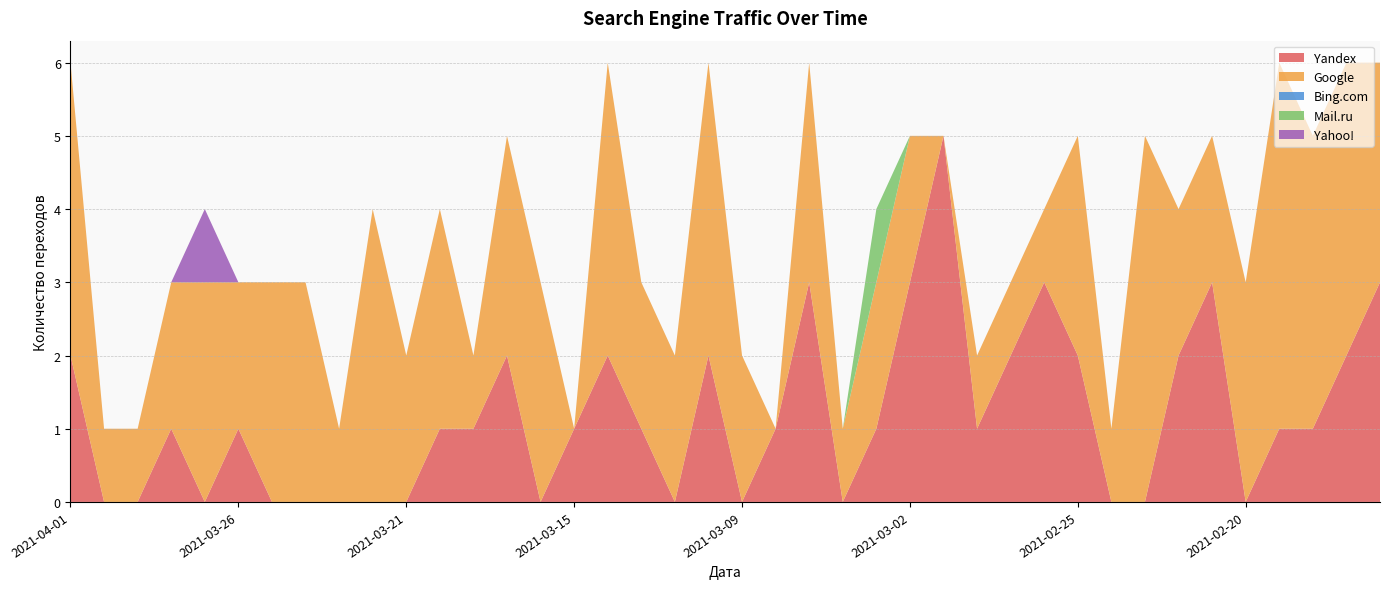

Reading left to right, extract all data points from this chart.

Yandex: 2021-04-01=2	2021-03-31=0	2021-03-30=0	2021-03-29=1	2021-03-28=0	2021-03-26=1	2021-03-25=0	2021-03-24=0	2021-03-23=0	2021-03-22=0	2021-03-21=0	2021-03-20=1	2021-03-19=1	2021-03-17=2	2021-03-16=0	2021-03-15=1	2021-03-13=2	2021-03-12=1	2021-03-11=0	2021-03-10=2	2021-03-09=0	2021-03-07=1	2021-03-05=3	2021-03-04=0	2021-03-03=1	2021-03-02=3	2021-03-01=5	2021-02-28=1	2021-02-27=2	2021-02-26=3	2021-02-25=2	2021-02-24=0	2021-02-23=0	2021-02-22=2	2021-02-21=3	2021-02-20=0	2021-02-19=1	2021-02-18=1	2021-02-17=2	2021-02-16=3
Google: 2021-04-01=4	2021-03-31=1	2021-03-30=1	2021-03-29=2	2021-03-28=3	2021-03-26=2	2021-03-25=3	2021-03-24=3	2021-03-23=1	2021-03-22=4	2021-03-21=2	2021-03-20=3	2021-03-19=1	2021-03-17=3	2021-03-16=3	2021-03-15=0	2021-03-13=4	2021-03-12=2	2021-03-11=2	2021-03-10=4	2021-03-09=2	2021-03-07=0	2021-03-05=3	2021-03-04=1	2021-03-03=2	2021-03-02=2	2021-03-01=0	2021-02-28=1	2021-02-27=1	2021-02-26=1	2021-02-25=3	2021-02-24=1	2021-02-23=5	2021-02-22=2	2021-02-21=2	2021-02-20=3	2021-02-19=5	2021-02-18=4	2021-02-17=4	2021-02-16=3
Bing.com: 2021-04-01=0	2021-03-31=0	2021-03-30=0	2021-03-29=0	2021-03-28=0	2021-03-26=0	2021-03-25=0	2021-03-24=0	2021-03-23=0	2021-03-22=0	2021-03-21=0	2021-03-20=0	2021-03-19=0	2021-03-17=0	2021-03-16=0	2021-03-15=0	2021-03-13=0	2021-03-12=0	2021-03-11=0	2021-03-10=0	2021-03-09=0	2021-03-07=0	2021-03-05=0	2021-03-04=0	2021-03-03=0	2021-03-02=0	2021-03-01=0	2021-02-28=0	2021-02-27=0	2021-02-26=0	2021-02-25=0	2021-02-24=0	2021-02-23=0	2021-02-22=0	2021-02-21=0	2021-02-20=0	2021-02-19=0	2021-02-18=0	2021-02-17=0	2021-02-16=0
Mail.ru: 2021-04-01=0	2021-03-31=0	2021-03-30=0	2021-03-29=0	2021-03-28=0	2021-03-26=0	2021-03-25=0	2021-03-24=0	2021-03-23=0	2021-03-22=0	2021-03-21=0	2021-03-20=0	2021-03-19=0	2021-03-17=0	2021-03-16=0	2021-03-15=0	2021-03-13=0	2021-03-12=0	2021-03-11=0	2021-03-10=0	2021-03-09=0	2021-03-07=0	2021-03-05=0	2021-03-04=0	2021-03-03=1	2021-03-02=0	2021-03-01=0	2021-02-28=0	2021-02-27=0	2021-02-26=0	2021-02-25=0	2021-02-24=0	2021-02-23=0	2021-02-22=0	2021-02-21=0	2021-02-20=0	2021-02-19=0	2021-02-18=0	2021-02-17=0	2021-02-16=0
Yahoo!: 2021-04-01=0	2021-03-31=0	2021-03-30=0	2021-03-29=0	2021-03-28=1	2021-03-26=0	2021-03-25=0	2021-03-24=0	2021-03-23=0	2021-03-22=0	2021-03-21=0	2021-03-20=0	2021-03-19=0	2021-03-17=0	2021-03-16=0	2021-03-15=0	2021-03-13=0	2021-03-12=0	2021-03-11=0	2021-03-10=0	2021-03-09=0	2021-03-07=0	2021-03-05=0	2021-03-04=0	2021-03-03=0	2021-03-02=0	2021-03-01=0	2021-02-28=0	2021-02-27=0	2021-02-26=0	2021-02-25=0	2021-02-24=0	2021-02-23=0	2021-02-22=0	2021-02-21=0	2021-02-20=0	2021-02-19=0	2021-02-18=0	2021-02-17=0	2021-02-16=0